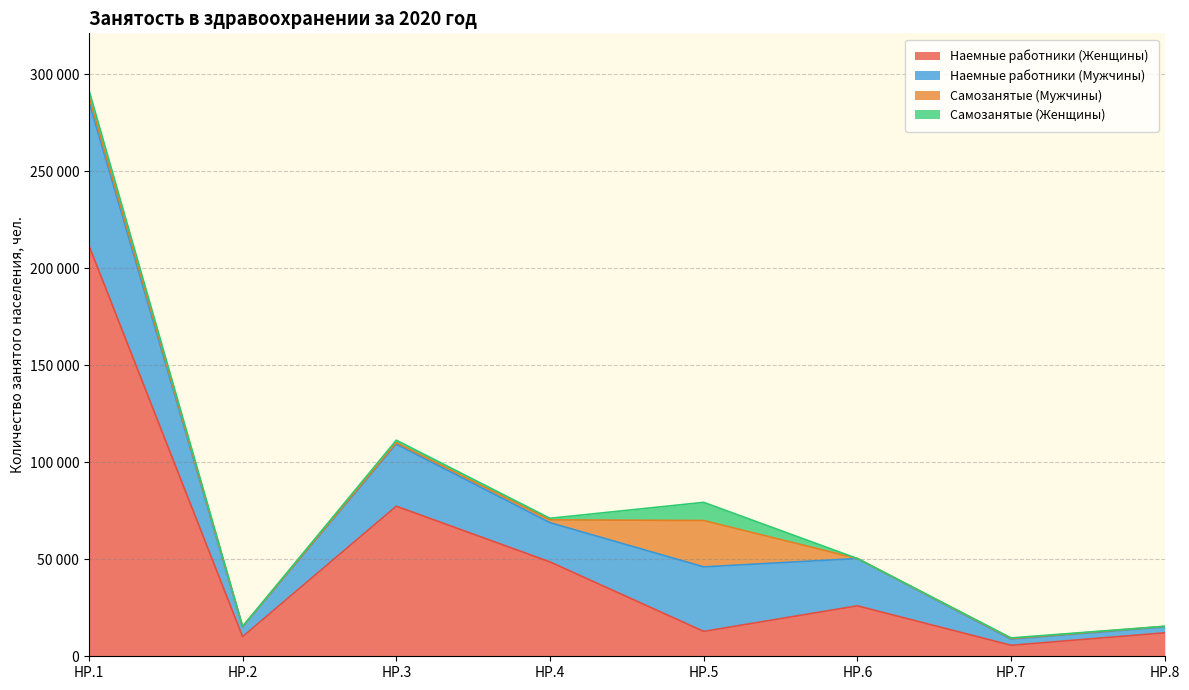

Does the chart display data point markers on the line(s)?

No